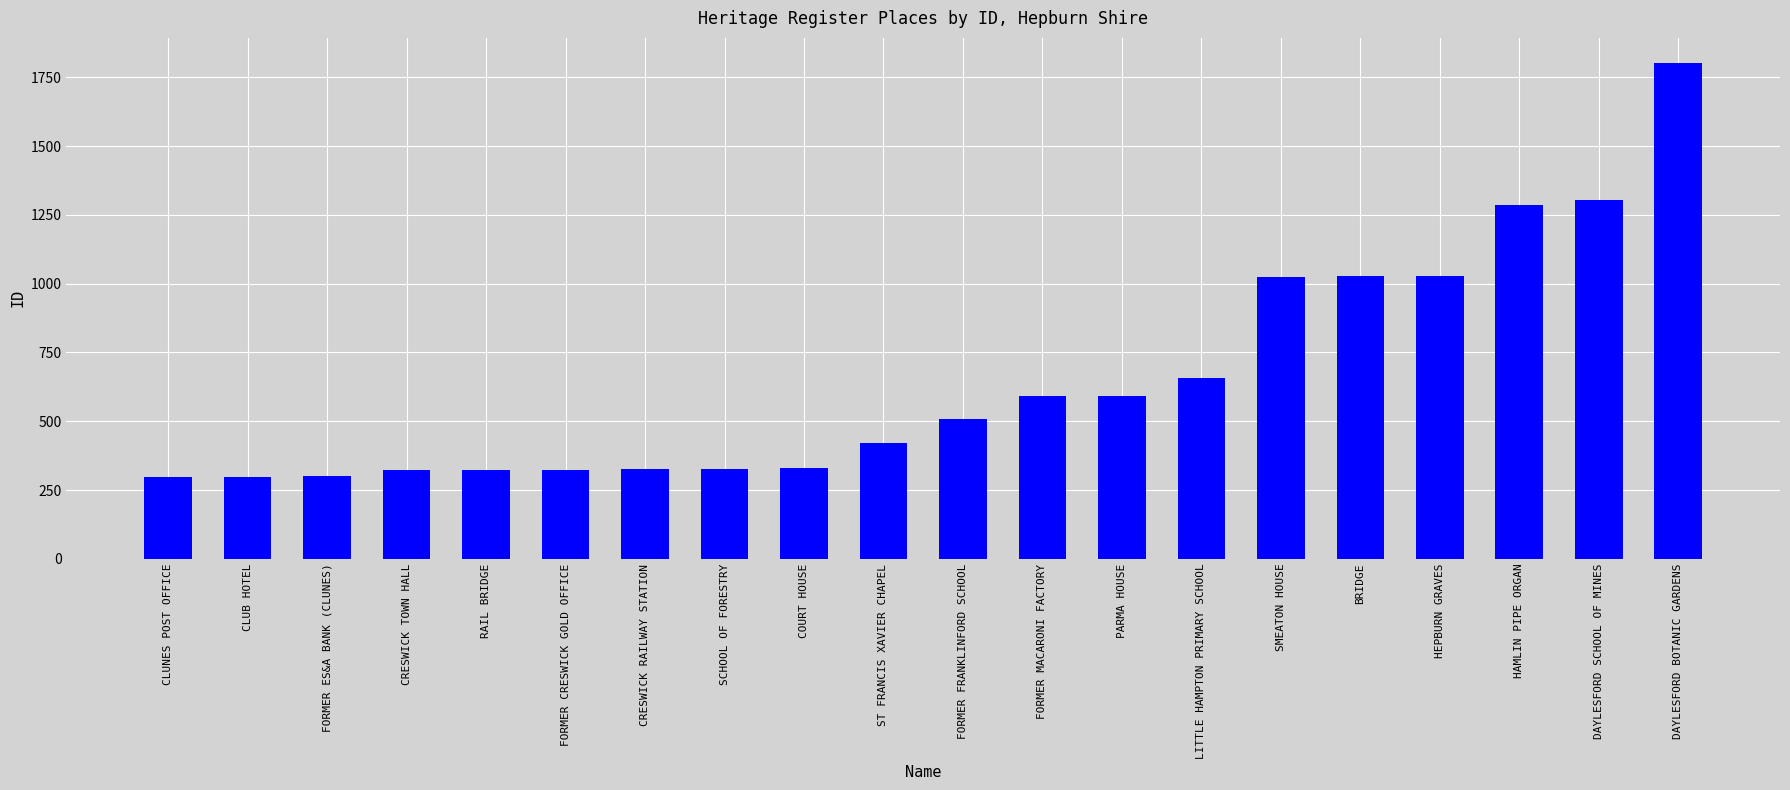

What is the ratio of the value at DAYLESFORD SCHOOL OF MINES to the value at FORMER MACARONI FACTORY?

2.2